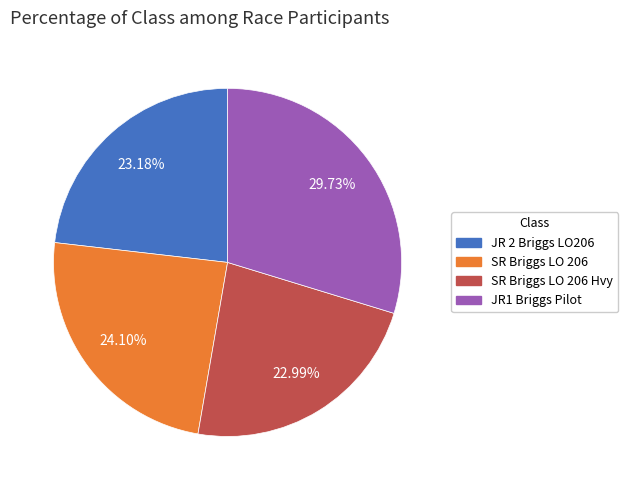

Does any single category account for the majority?

No